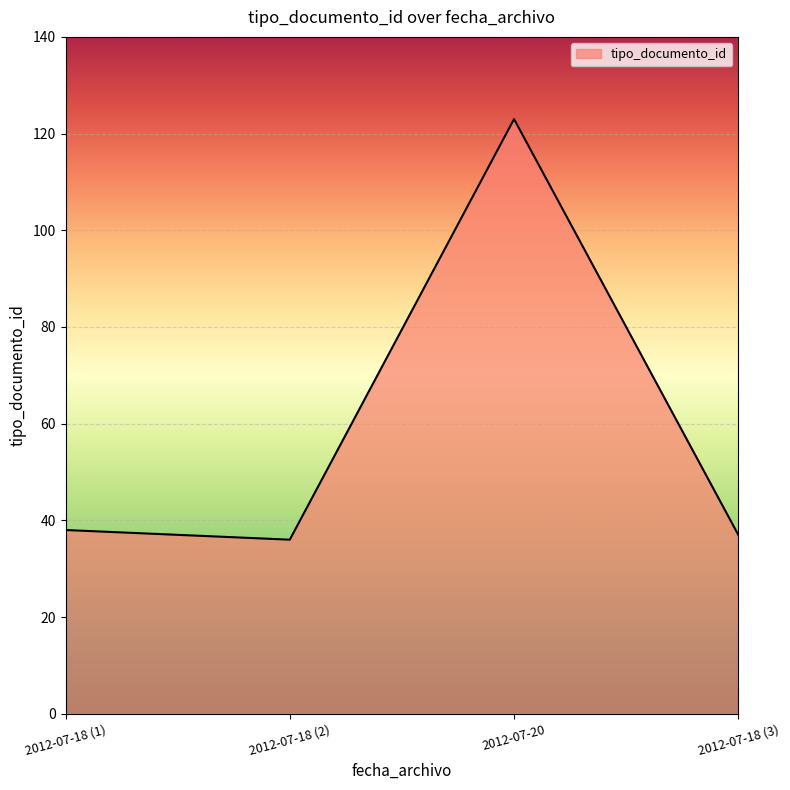

What is the smallest value displayed?

36